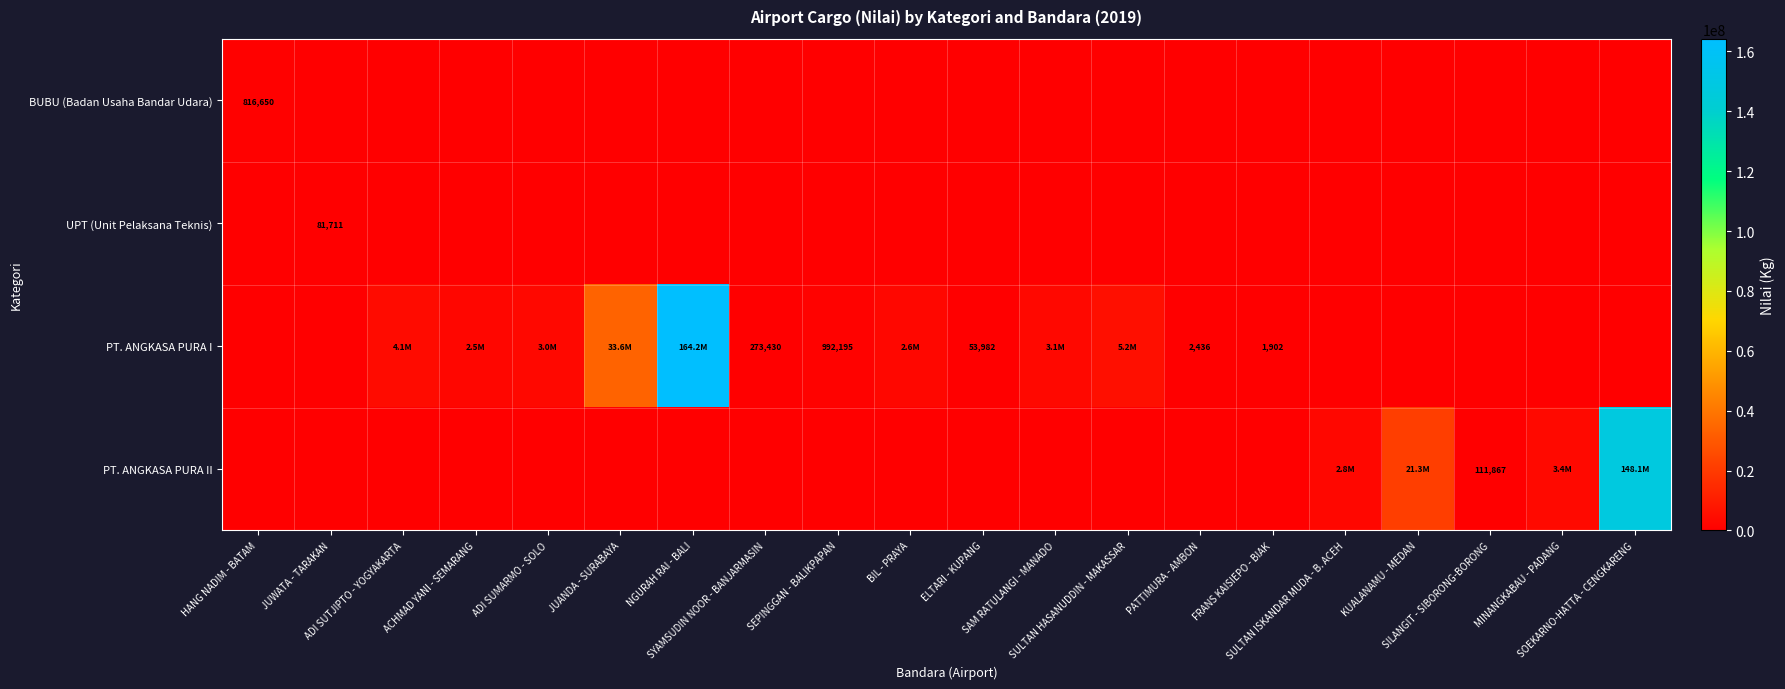

Which category has the lowest value in the PT. ANGKASA PURA II series?

HANG NADIM - BATAM